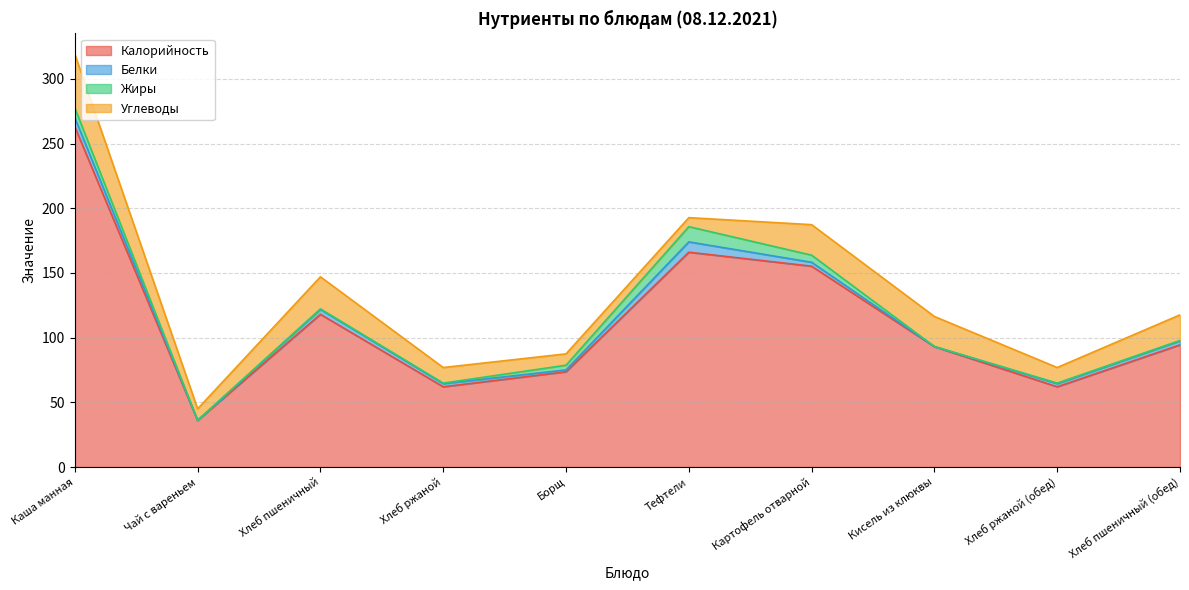

Rank the series at Хлеб ржаной (обед) from lowest to highest value.

Жиры, Белки, Углеводы, Калорийность